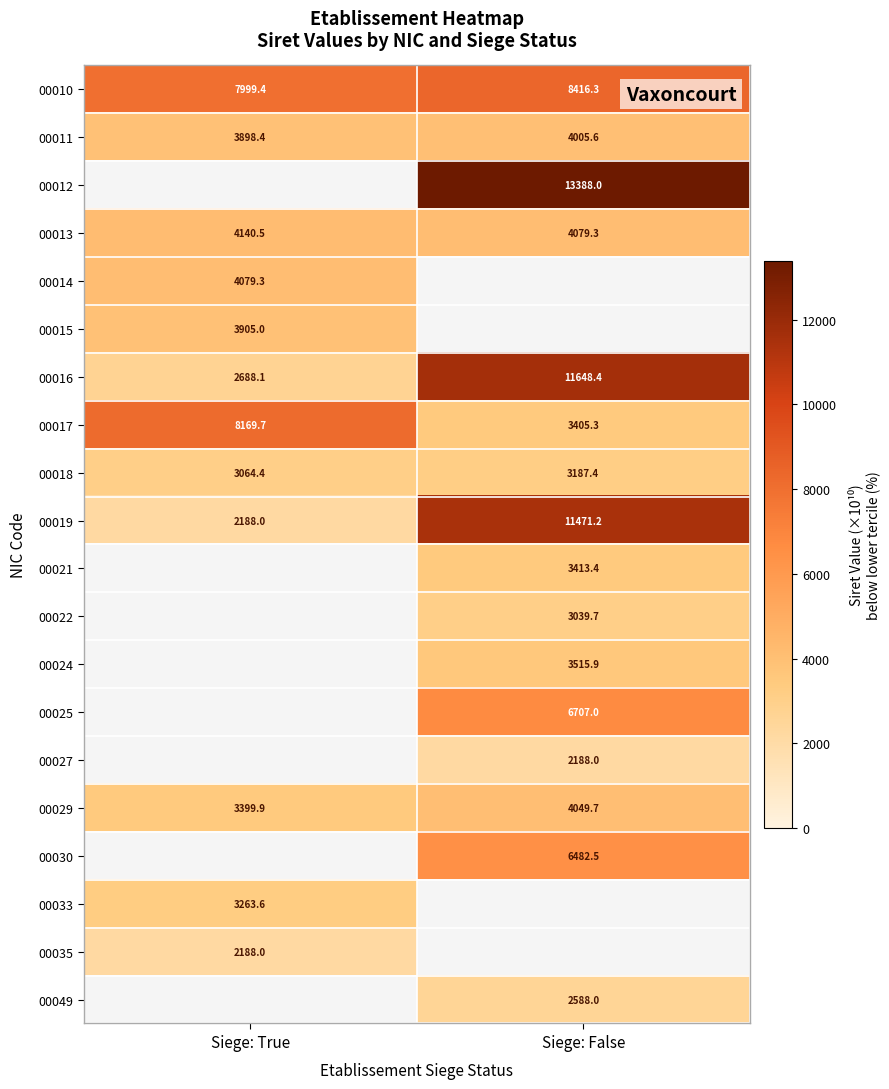

List the labels in order of 00017 value, largest first.

Siege: True, Siege: False